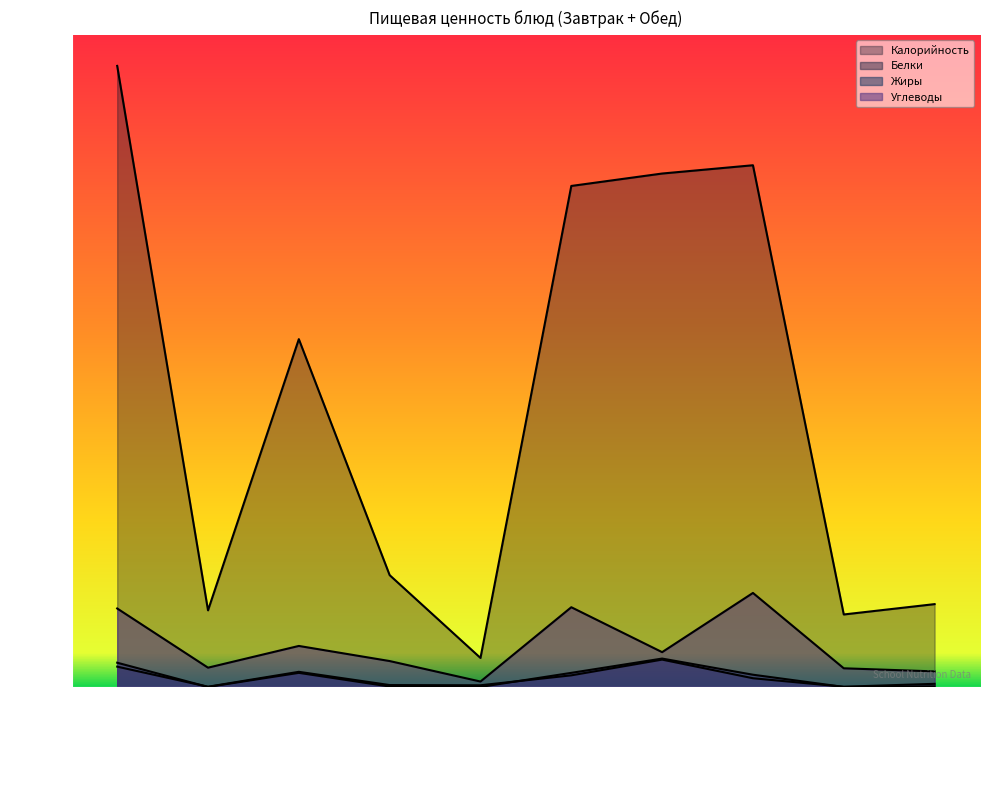

Which series has the widest spread of values?

Калорийность